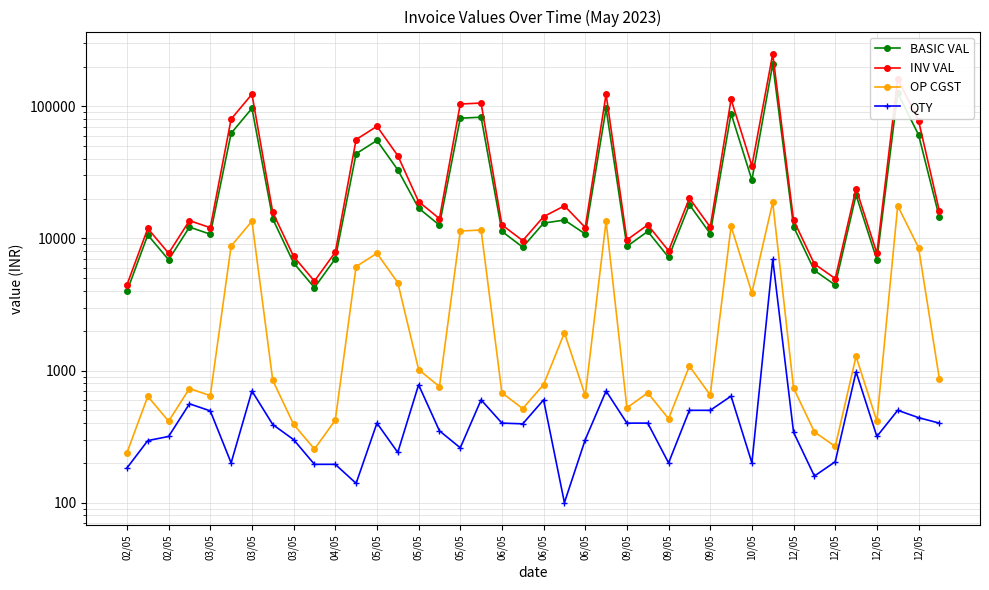

The OP CGST series shows 413.7 at 12/05. True or false?

True